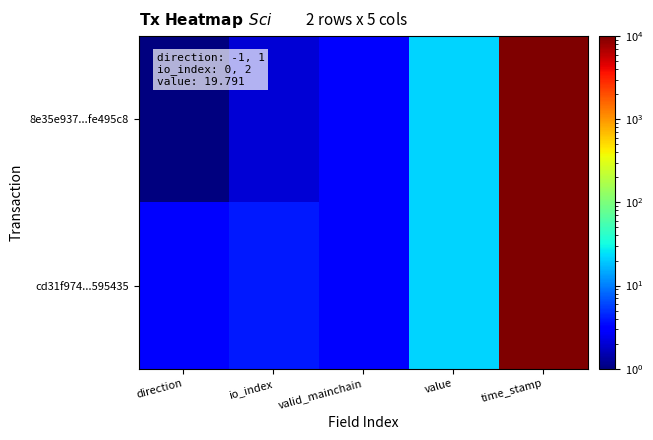

Rank the series by their average value, from lowest to highest.

cd31f974...595435, 8e35e937...fe495c8